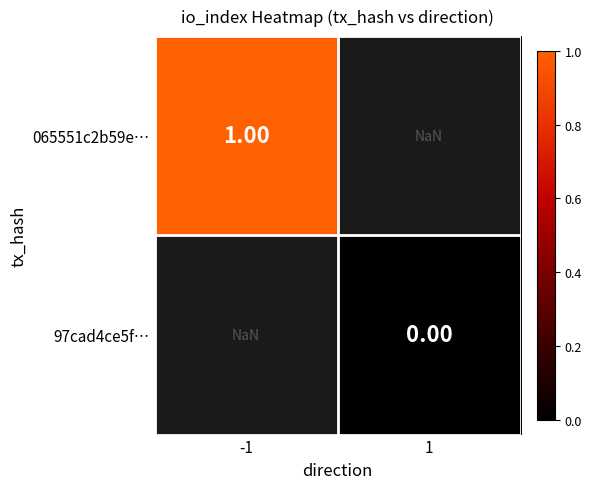

Is the value of 065551c2b59e… at 1 greater than the value of 97cad4ce5f… at 1?

No